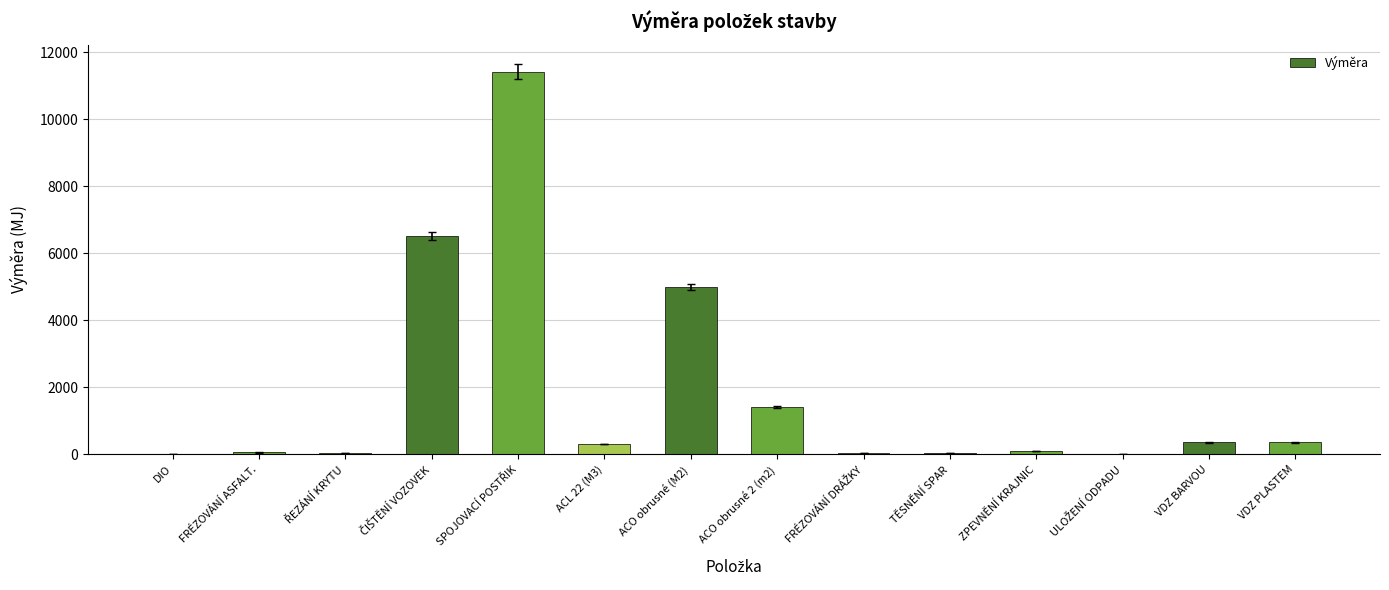

Is it true that the value at VDZ BARVOU is 362.5?

True